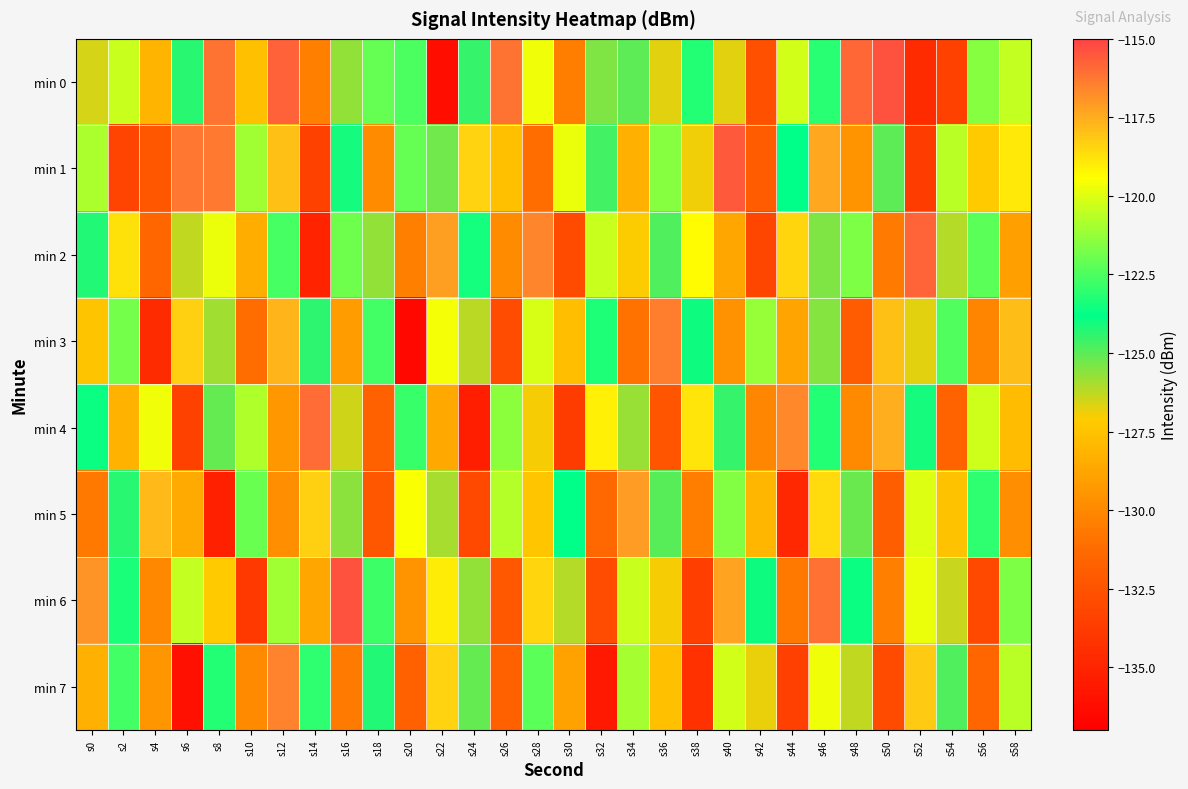

List the series in order of their peak value, lowest first.

min 5, min 7, min 3, min 4, min 2, min 1, min 6, min 0